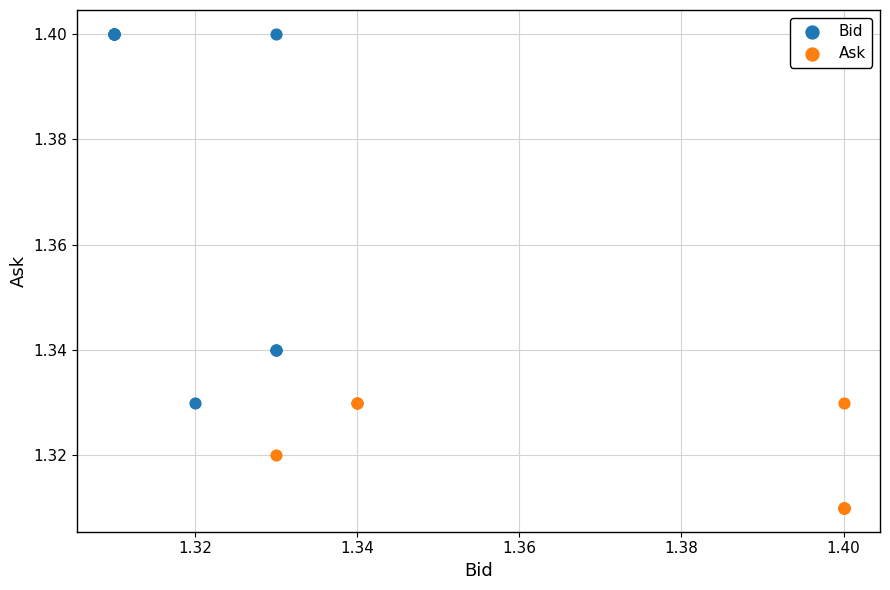

Which series contains the lowest Y value?

Ask